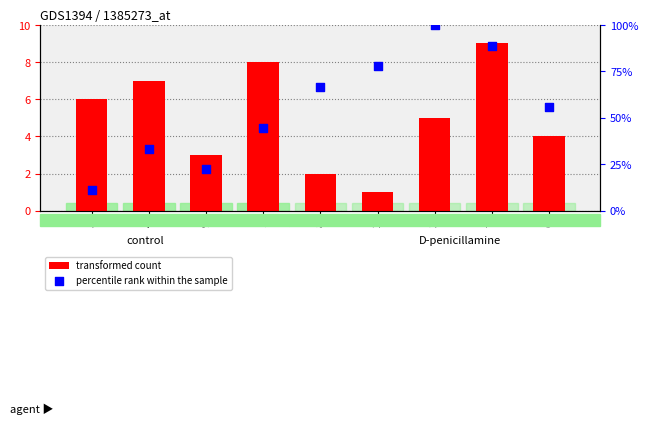

At which category is the sum across all series the highest?

3